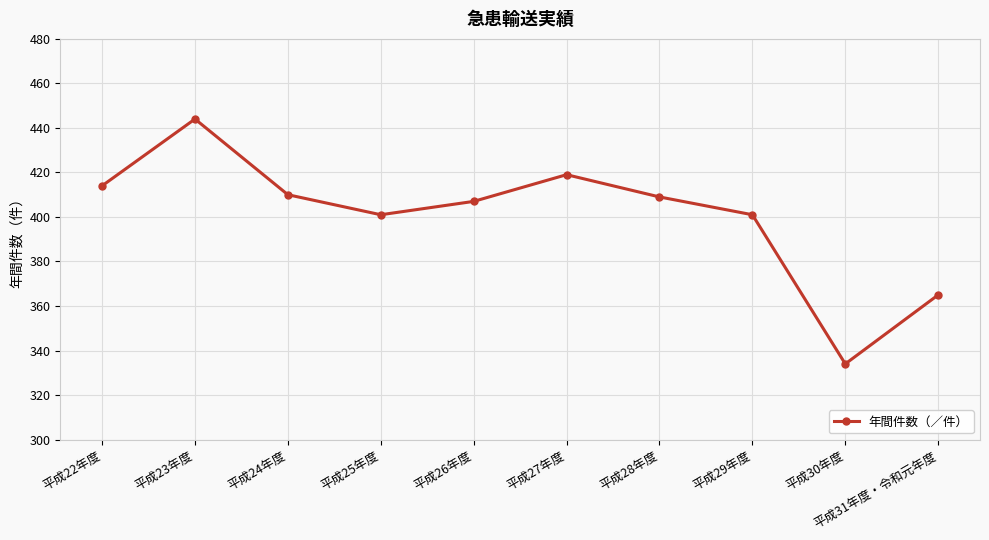

What position from the left is 平成22年度?

1